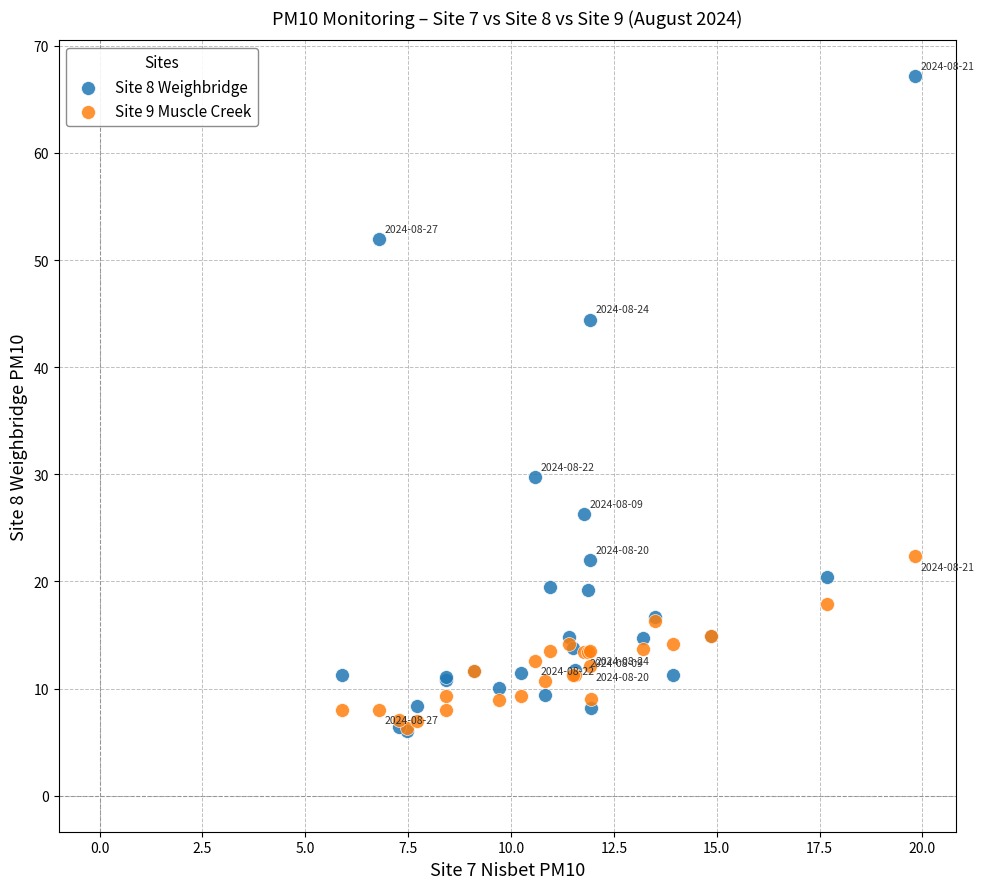

Across all series, what Y value is closest to 36?

29.7